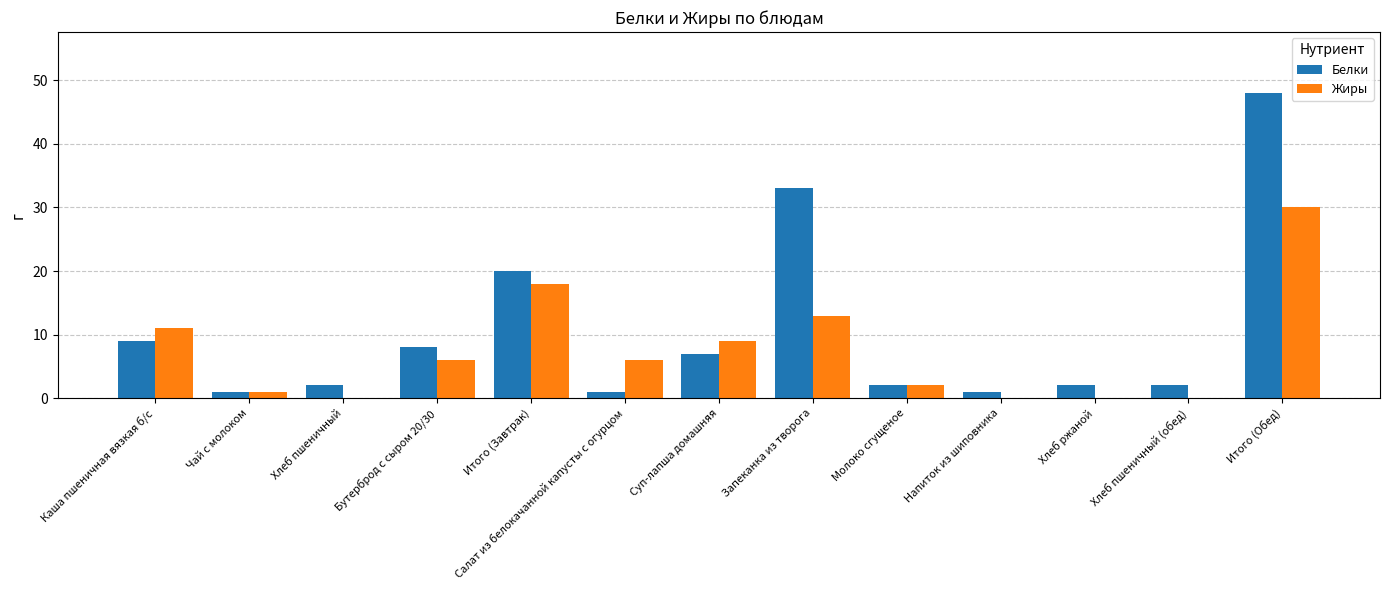

Where is Белки nearest to the value 24?

Итого (Завтрак)